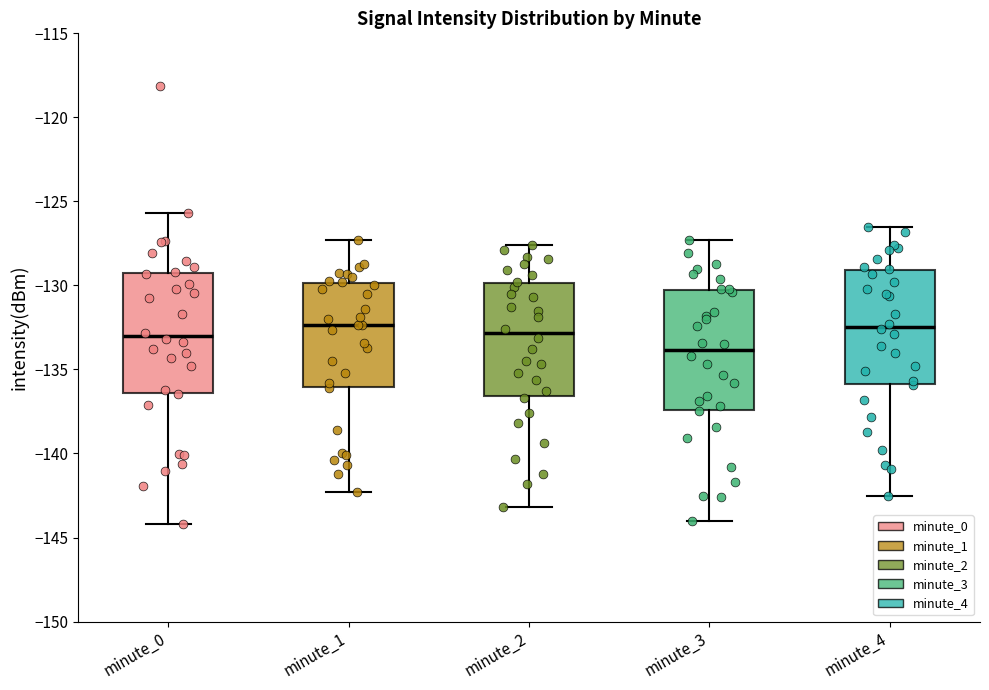

Reading left to right, transcribe this box plot: for each box, give where its median line is, the range the box spans, and where its two whiskers end, as read against the y-axis. The values are not printed on the chart, so give them approximately, as read against the axis.

minute_0: median -133.0, box -136.5 to -129.0, whiskers -144.0 to -125.5
minute_1: median -132.5, box -136.0 to -130.0, whiskers -142.5 to -127.5
minute_2: median -133.0, box -136.5 to -130.0, whiskers -143.0 to -127.5
minute_3: median -134.0, box -137.5 to -130.0, whiskers -144.0 to -127.5
minute_4: median -132.5, box -136.0 to -129.0, whiskers -142.5 to -126.5